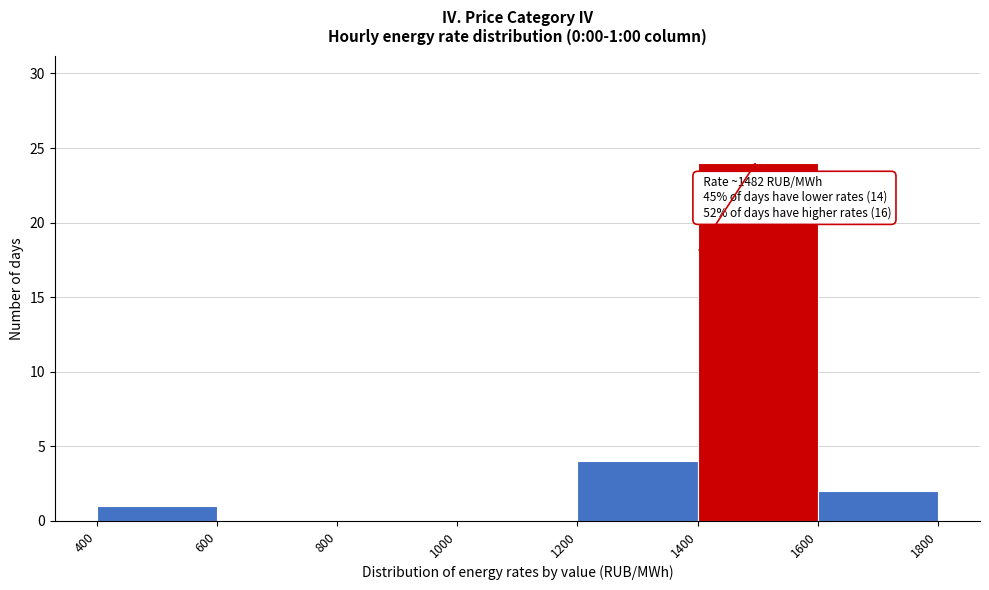

Which range on the x-axis has the tallest bar?

1400 to 1600